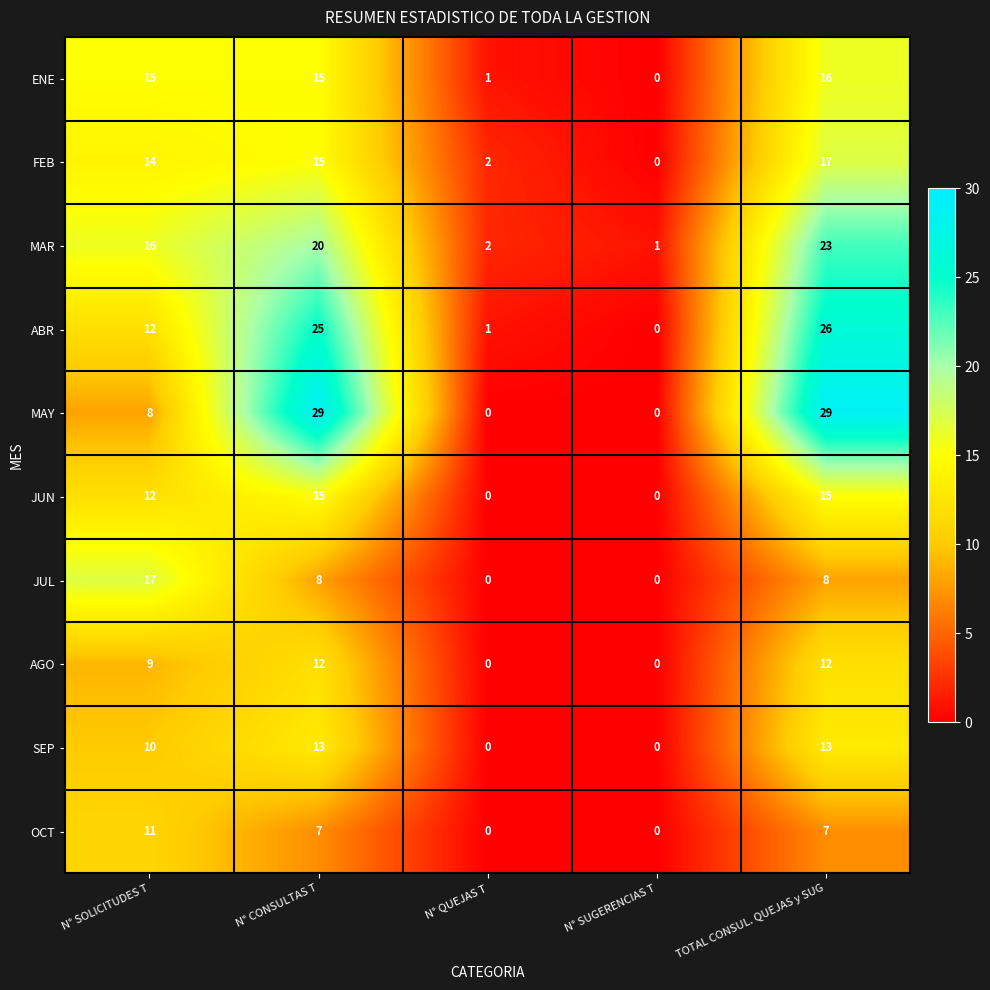

What is the approximate value of MAY at TOTAL CONSUL. QUEJAS y SUG, to the nearest 10?

30